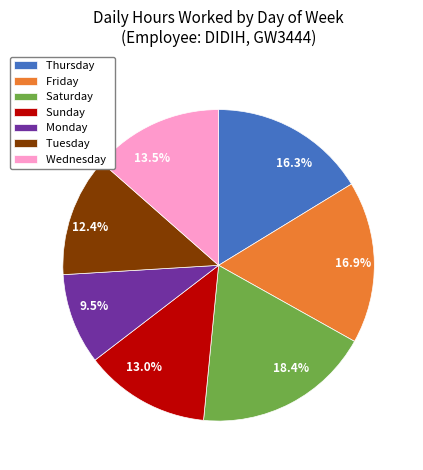

Combined, do 9.5% and 18.4% account for over 50%?

No